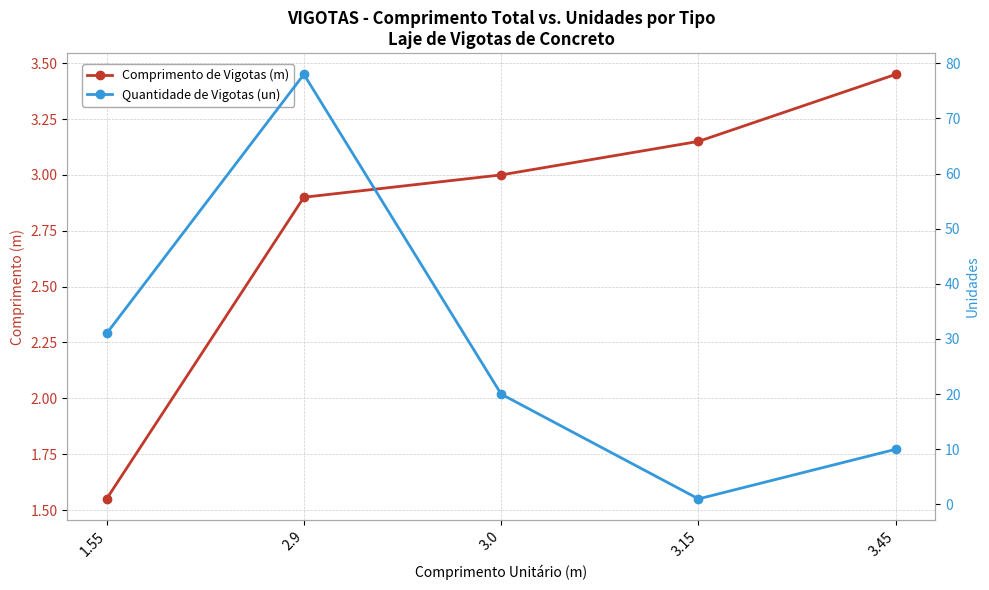

How many data points in Quantidade de Vigotas (un) are above 20?

2